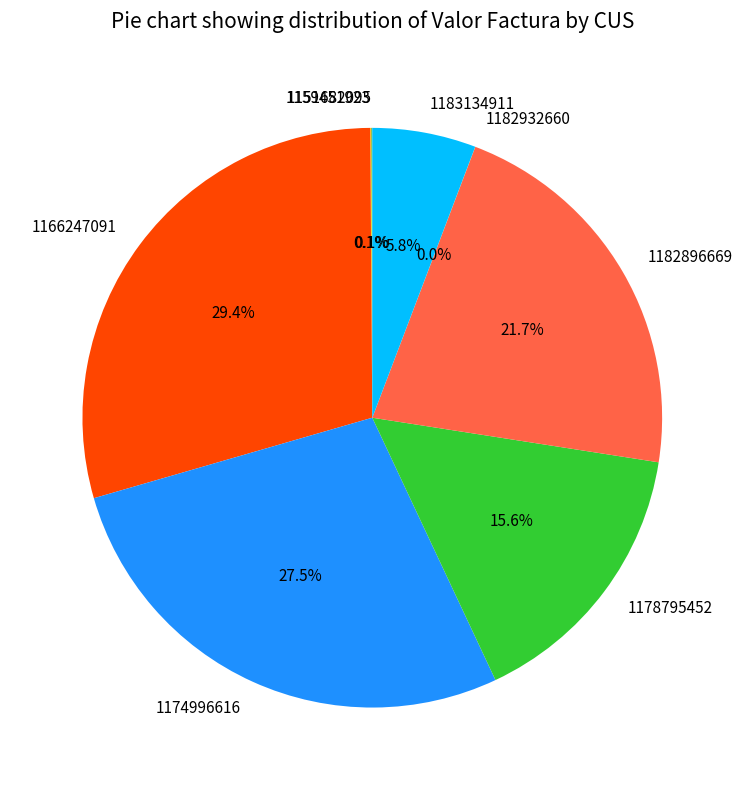

Which slice is the largest?

1166247091